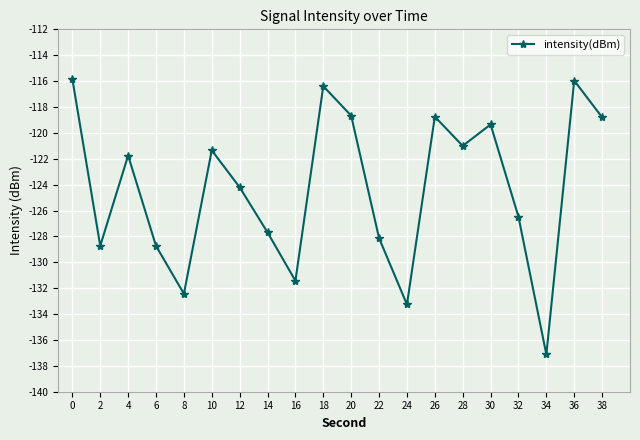

What is the sum of all values?

-2486.1